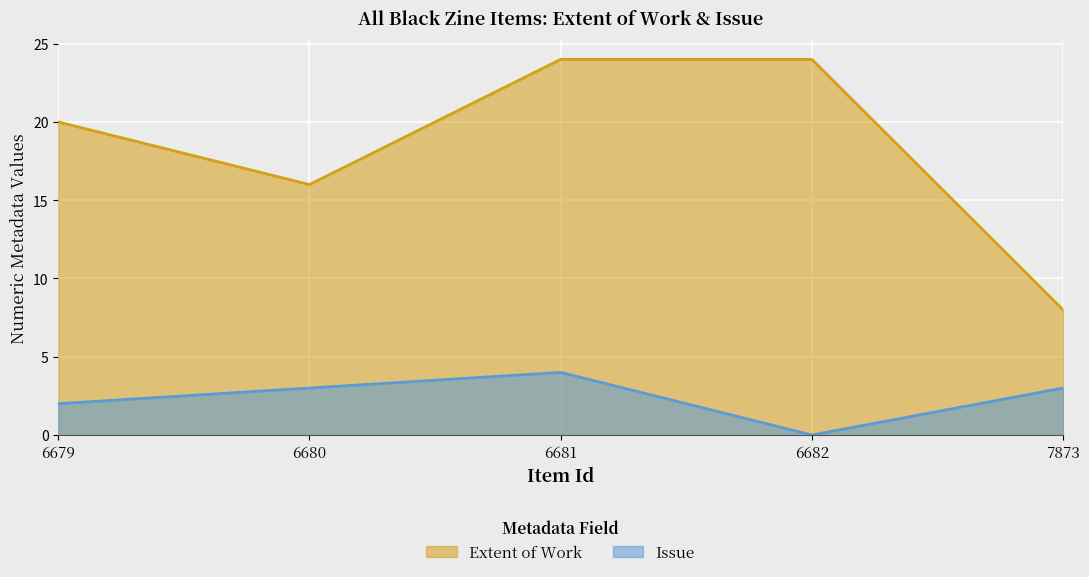

List the series in order of their peak value, lowest first.

Issue, Extent of Work